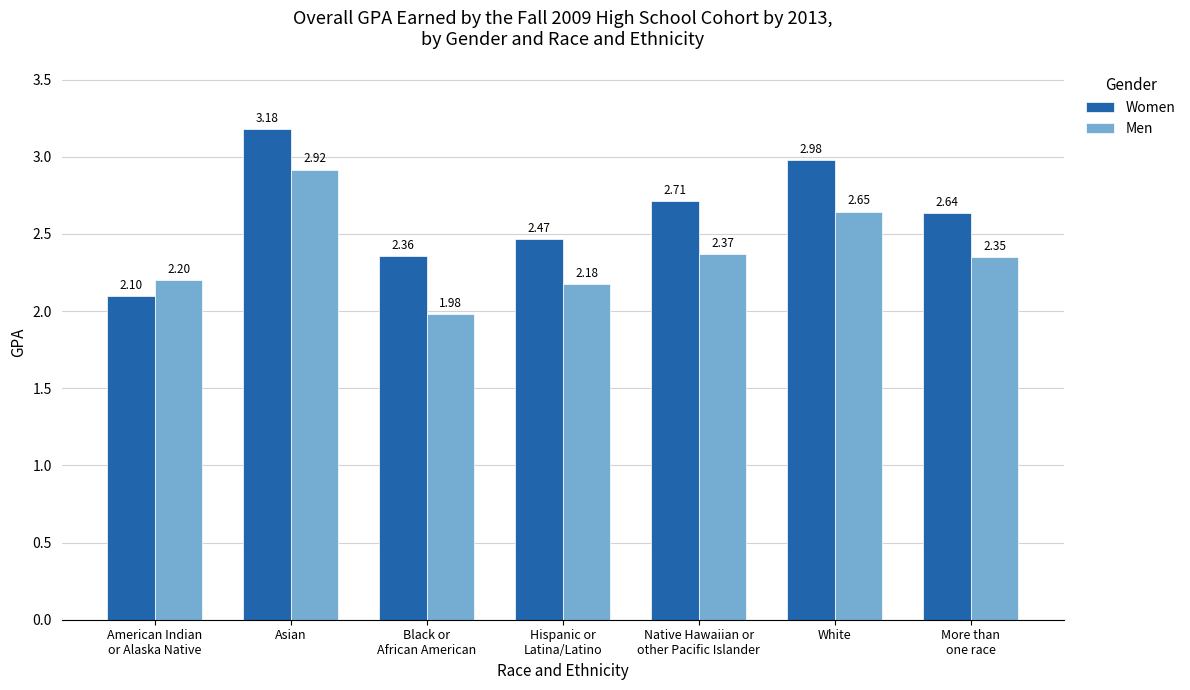

How many data points does each series have?

7